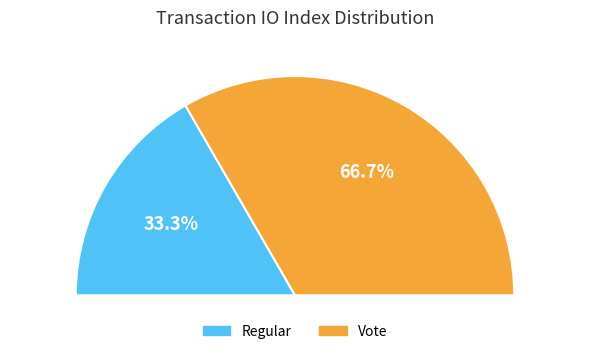

To the nearest percent, what is the average slice percentage?

50%